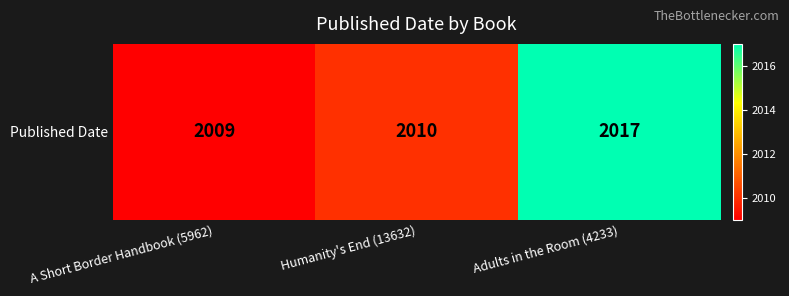

Reading right to left, what are all the values shown in this chart?

2017	2010	2009